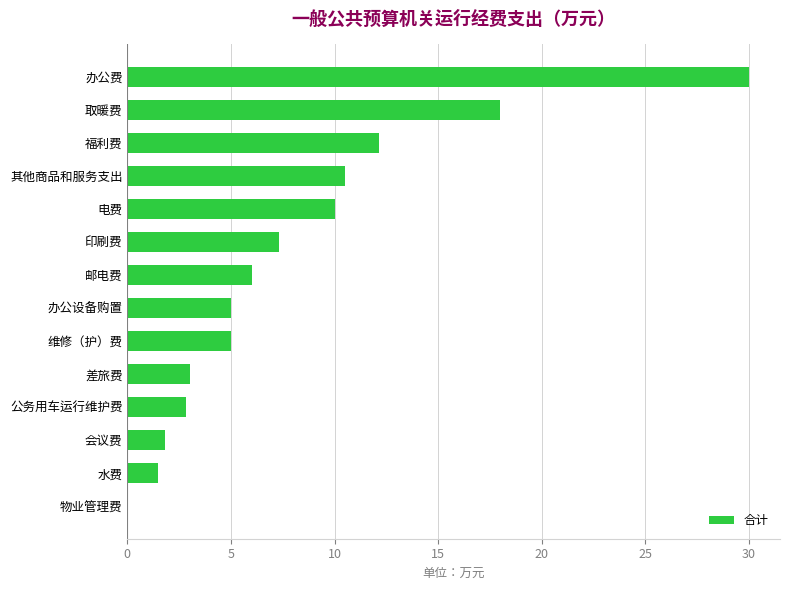

What is the approximate value at 福利费?

12.2